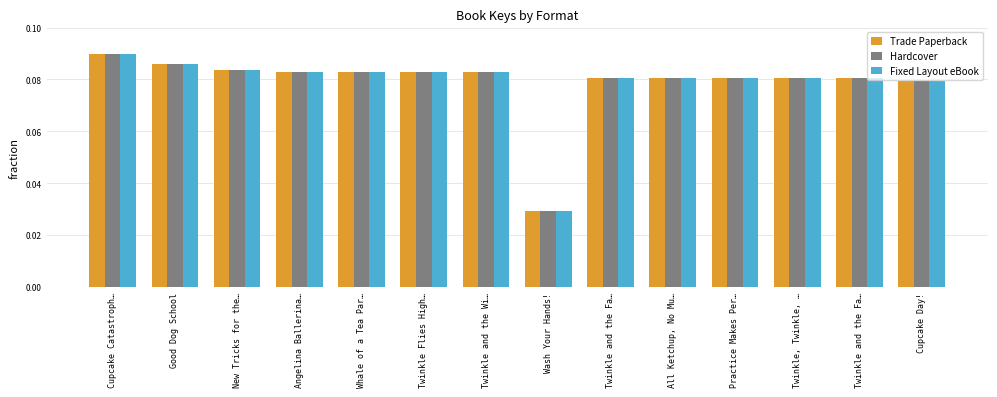

Rank the series by their maximum value, from highest to lowest.

Trade Paperback, Hardcover, Fixed Layout eBook